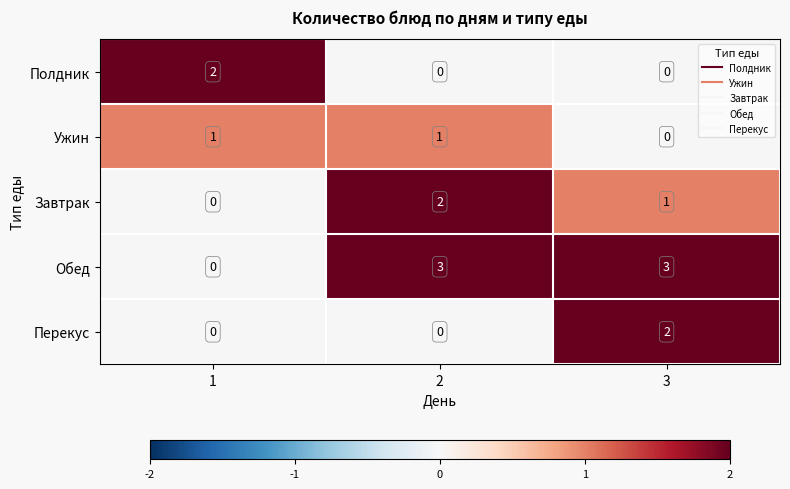

The value of Обед at 3 is 3. True or false?

True